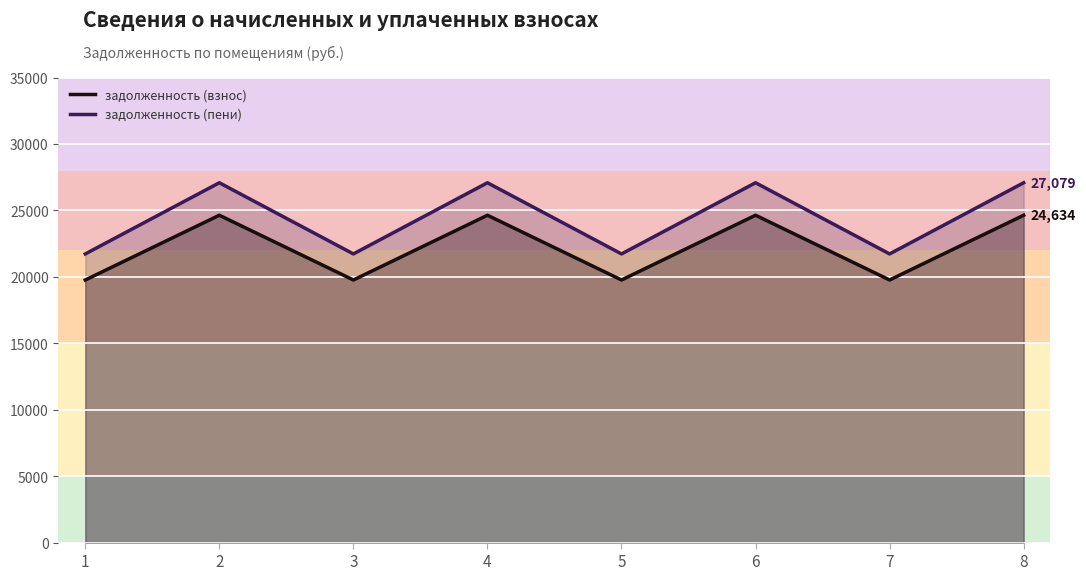

The value of задолженность (пени) at 1 is 11830.4. True or false?

False